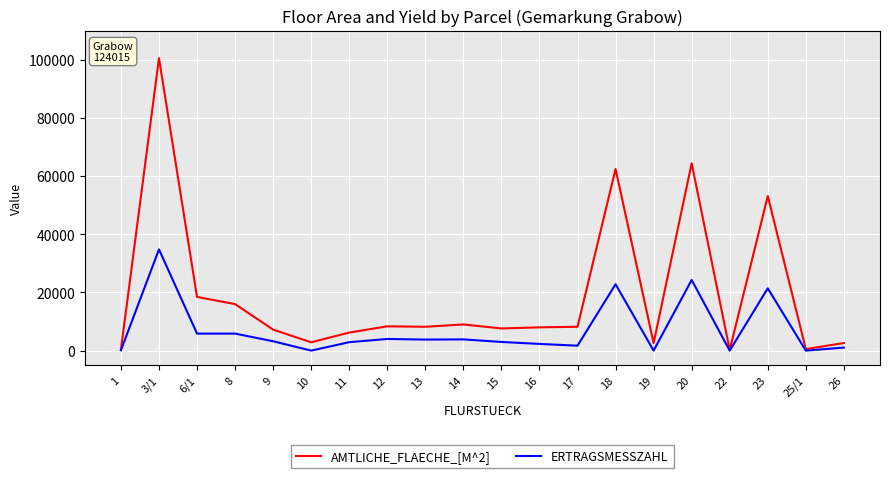

How many lines are shown in the chart?

2